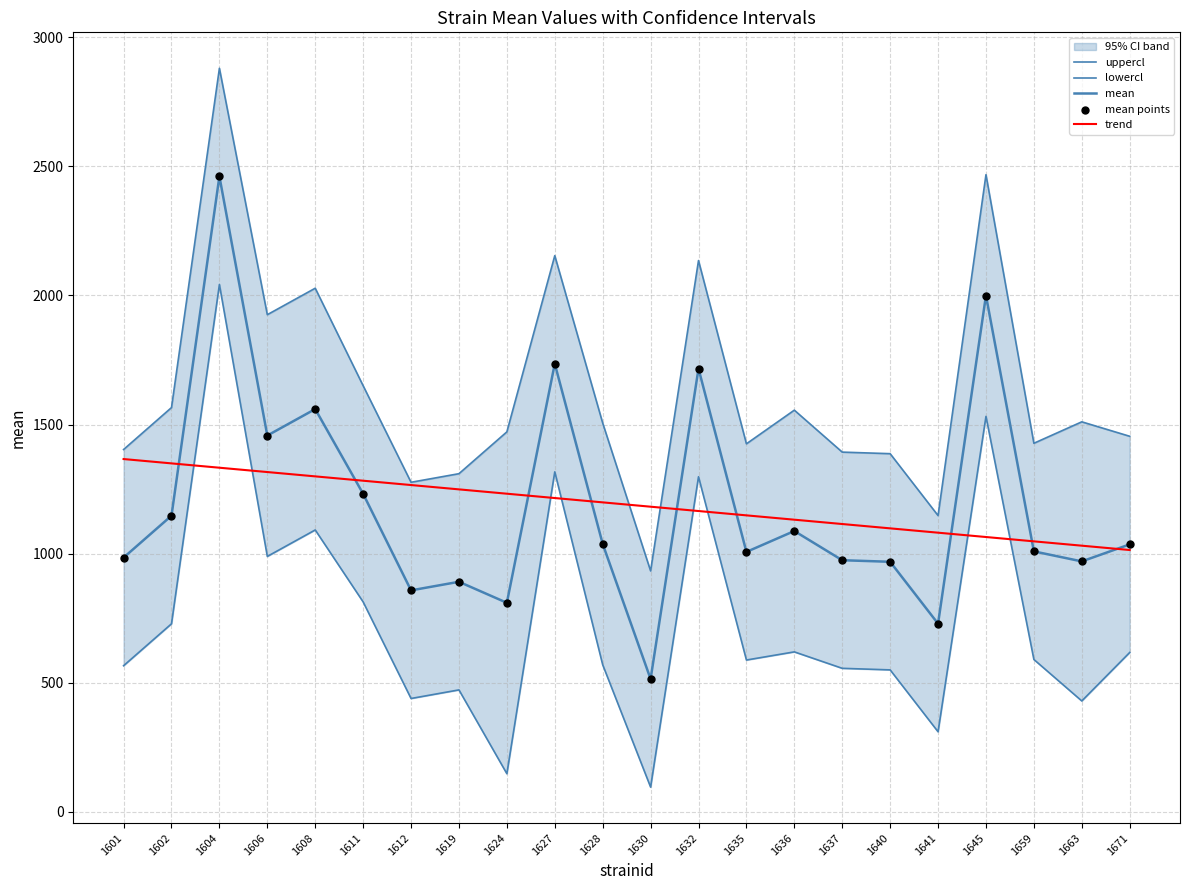

What are all the series names shown in the legend?

uppercl, lowercl, mean, trend, mean points